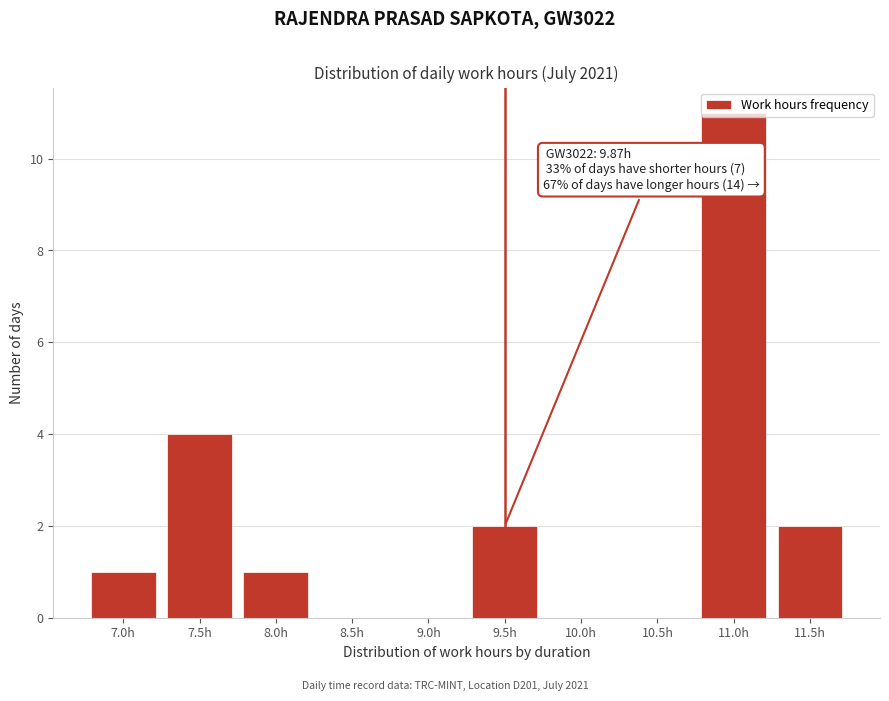

At which label is the value closest to 5?

7.5h